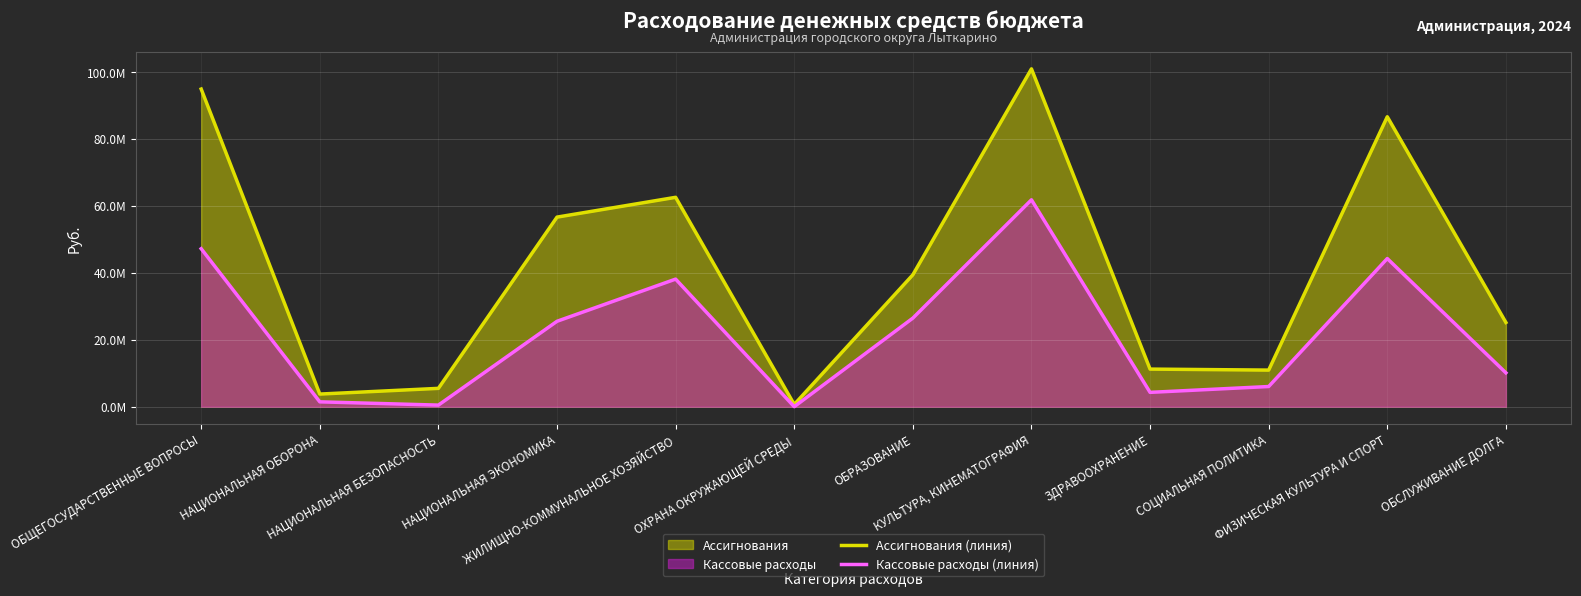

How many interior local valleys does the Кассовые расходы (линия) series have?

3